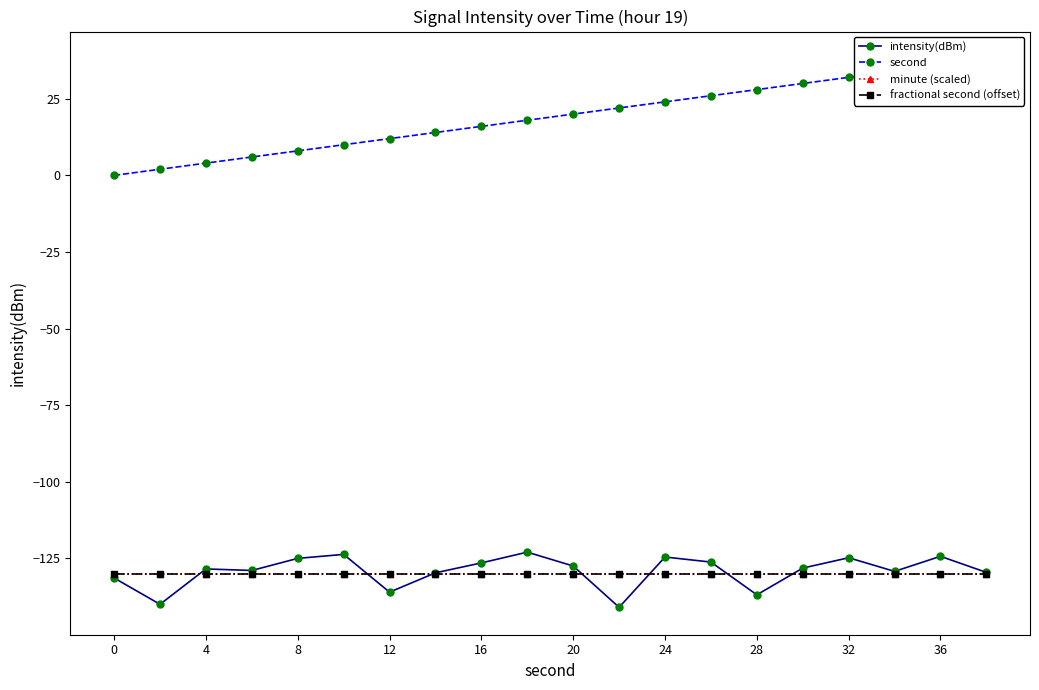

What is the minimum value shown in the chart?

-141.0